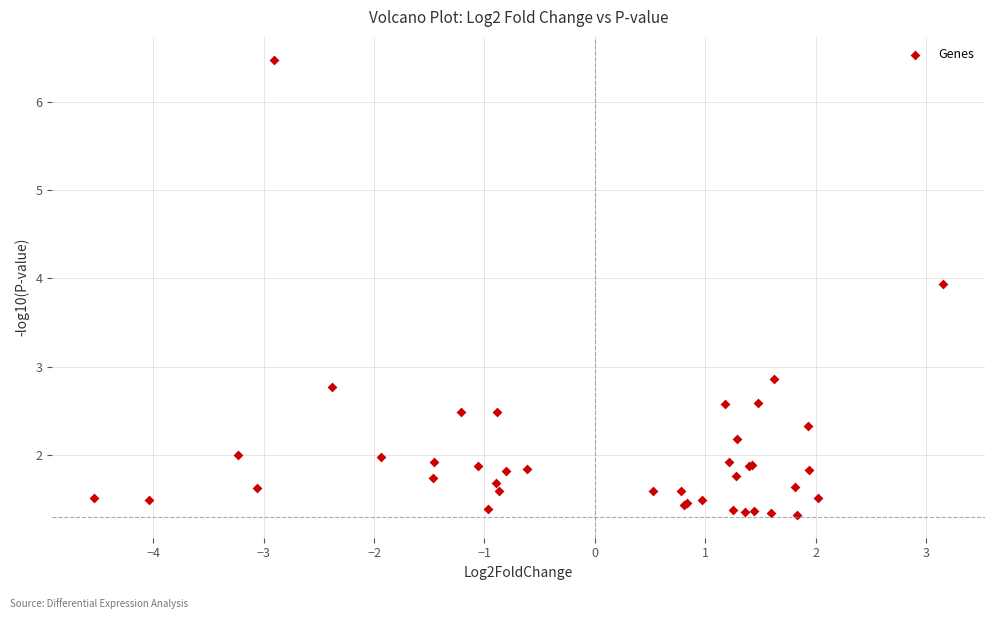

What Y value in the scatter plot is closest to 3?

2.9